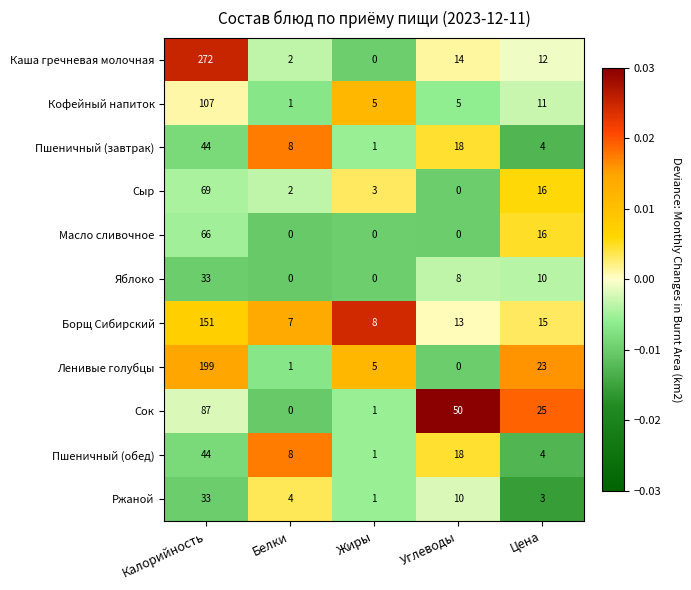

True or false: Пшеничный (завтрак) has a value of 3 at Цена.

False